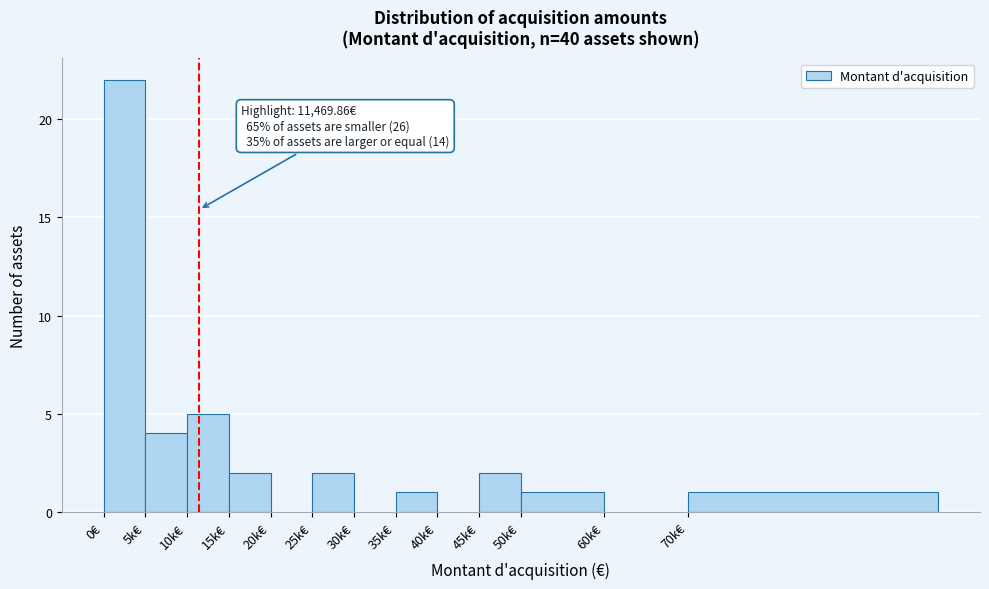

Reading left to right, extract all data points from this chart.

0€=22	5k€=4	10k€=5	15k€=2	20k€=0	25k€=2	30k€=0	35k€=1	40k€=0	45k€=2	50k€=1	60k€=0	70k€=1